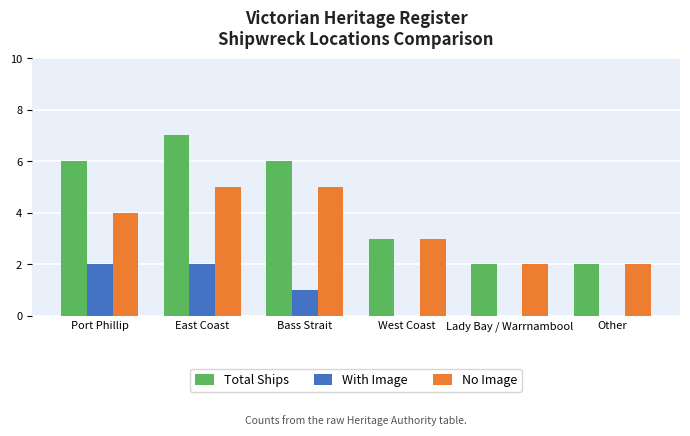

What is the sum of all No Image values?

21